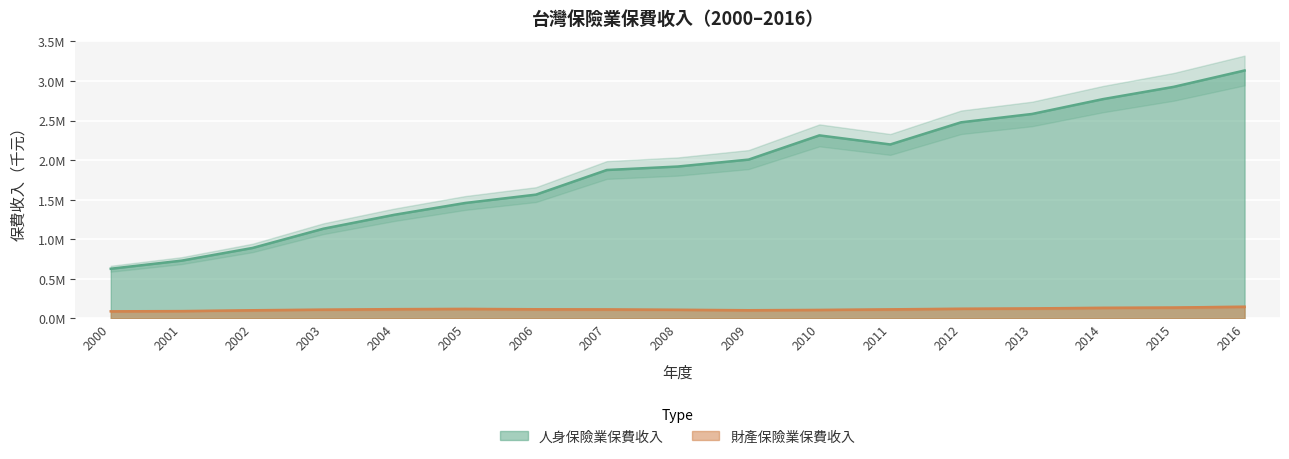

What are all the series names shown in the legend?

人身保險業保費收入, 財產保險業保費收入